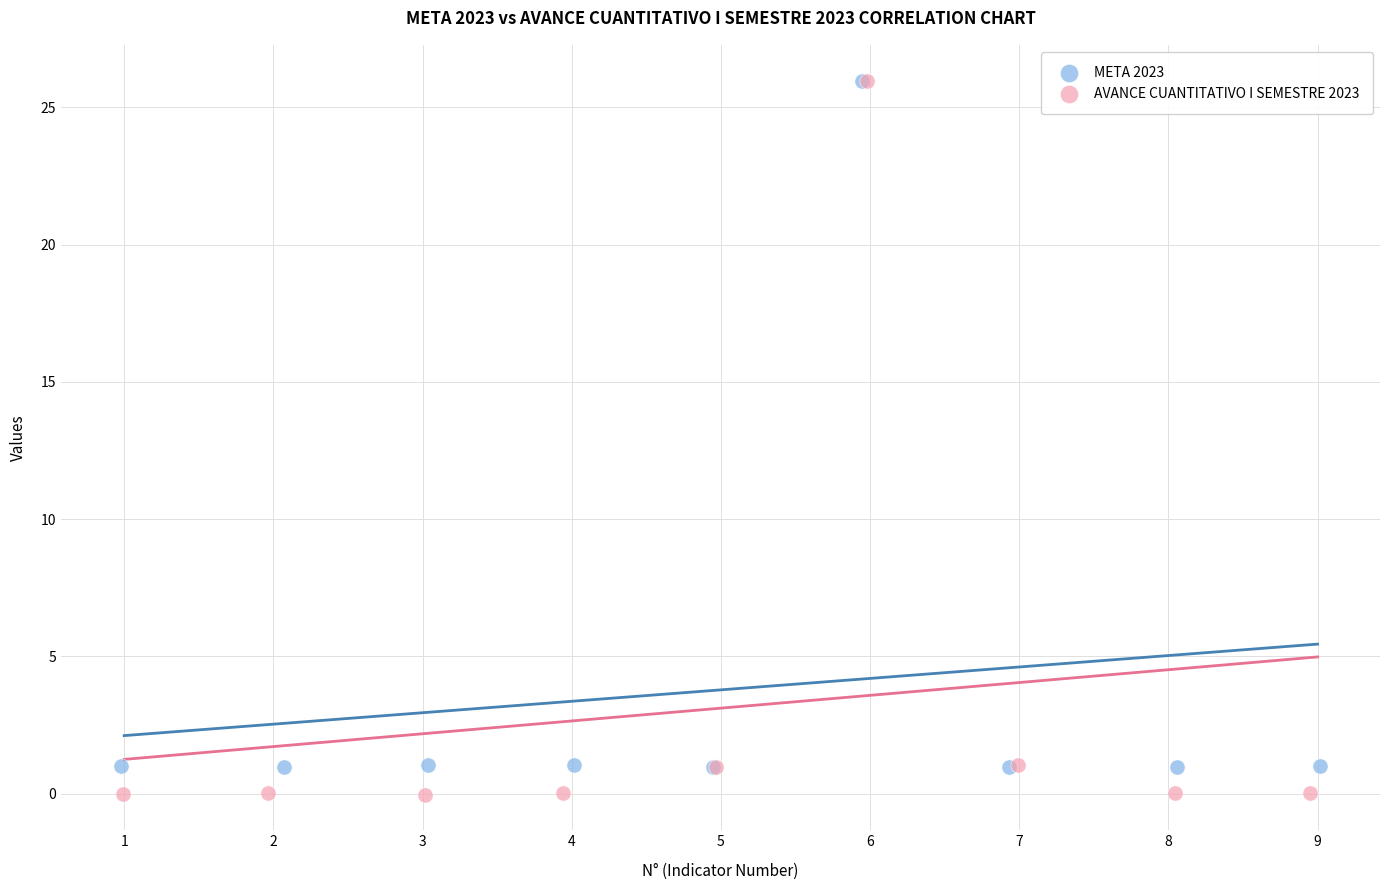

What are all the series names shown in the legend?

META 2023, AVANCE CUANTITATIVO I SEMESTRE 2023